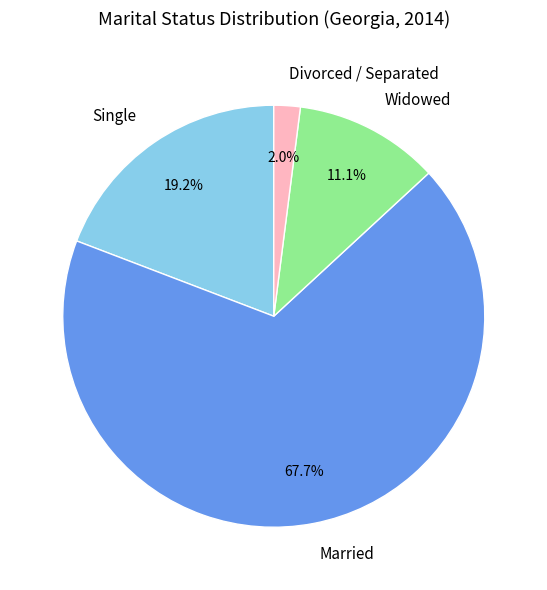

Which slice is the largest?

Married